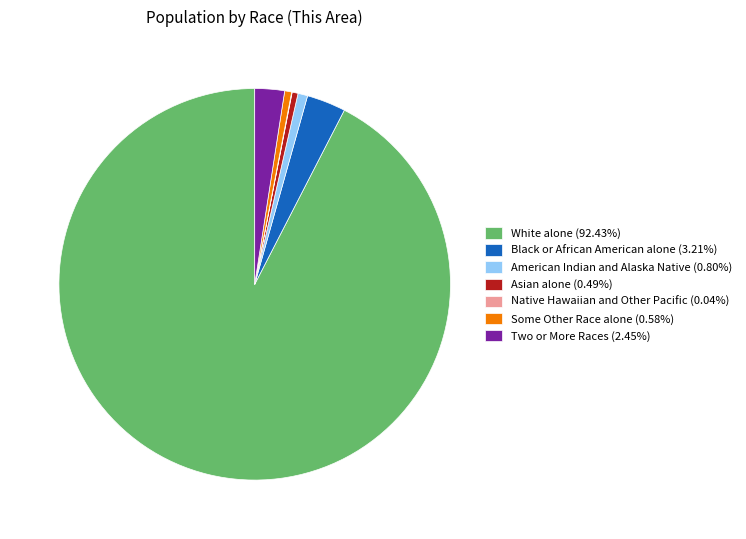

Approximately how many times larger is the value at American Indian and Alaska Native (0.80%) compared to Asian alone (0.49%)?

1.6